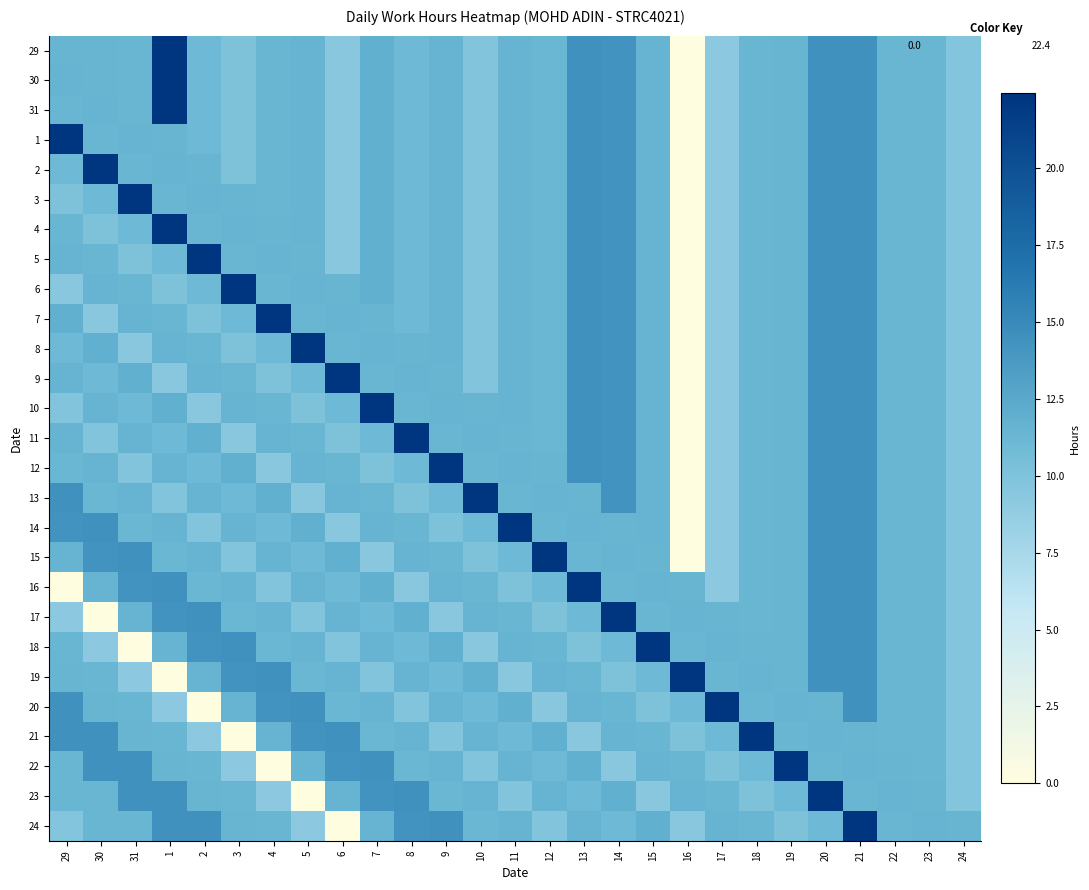

At which category does the chart reach its peak across all series?

1